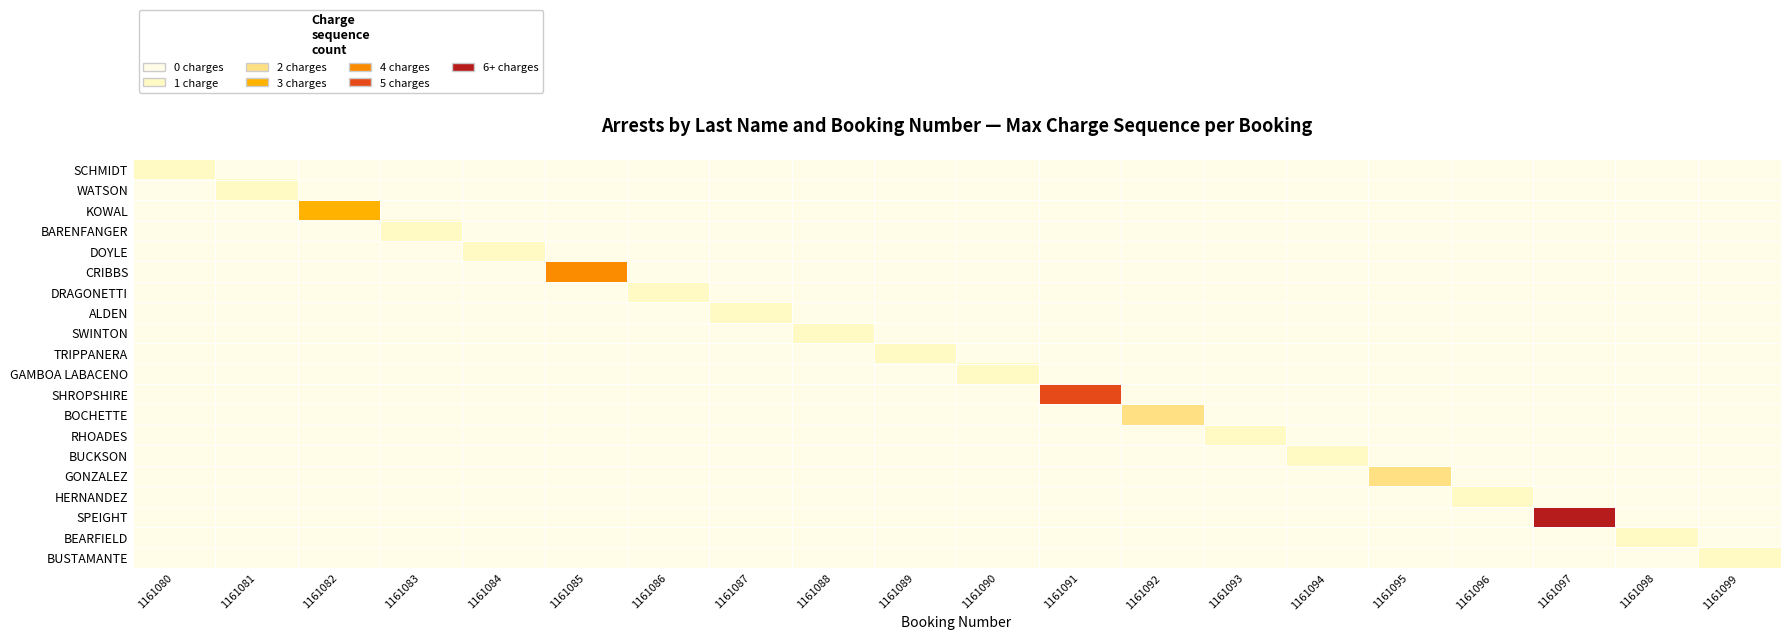

Reading left to right, list all the values displayed in this chart.

SCHMIDT: 1161080=1	1161081=0	1161082=0	1161083=0	1161084=0	1161085=0	1161086=0	1161087=0	1161088=0	1161089=0	1161090=0	1161091=0	1161092=0	1161093=0	1161094=0	1161095=0	1161096=0	1161097=0	1161098=0	1161099=0
WATSON: 1161080=0	1161081=1	1161082=0	1161083=0	1161084=0	1161085=0	1161086=0	1161087=0	1161088=0	1161089=0	1161090=0	1161091=0	1161092=0	1161093=0	1161094=0	1161095=0	1161096=0	1161097=0	1161098=0	1161099=0
KOWAL: 1161080=0	1161081=0	1161082=3	1161083=0	1161084=0	1161085=0	1161086=0	1161087=0	1161088=0	1161089=0	1161090=0	1161091=0	1161092=0	1161093=0	1161094=0	1161095=0	1161096=0	1161097=0	1161098=0	1161099=0
BARENFANGER: 1161080=0	1161081=0	1161082=0	1161083=1	1161084=0	1161085=0	1161086=0	1161087=0	1161088=0	1161089=0	1161090=0	1161091=0	1161092=0	1161093=0	1161094=0	1161095=0	1161096=0	1161097=0	1161098=0	1161099=0
DOYLE: 1161080=0	1161081=0	1161082=0	1161083=0	1161084=1	1161085=0	1161086=0	1161087=0	1161088=0	1161089=0	1161090=0	1161091=0	1161092=0	1161093=0	1161094=0	1161095=0	1161096=0	1161097=0	1161098=0	1161099=0
CRIBBS: 1161080=0	1161081=0	1161082=0	1161083=0	1161084=0	1161085=4	1161086=0	1161087=0	1161088=0	1161089=0	1161090=0	1161091=0	1161092=0	1161093=0	1161094=0	1161095=0	1161096=0	1161097=0	1161098=0	1161099=0
DRAGONETTI: 1161080=0	1161081=0	1161082=0	1161083=0	1161084=0	1161085=0	1161086=1	1161087=0	1161088=0	1161089=0	1161090=0	1161091=0	1161092=0	1161093=0	1161094=0	1161095=0	1161096=0	1161097=0	1161098=0	1161099=0
ALDEN: 1161080=0	1161081=0	1161082=0	1161083=0	1161084=0	1161085=0	1161086=0	1161087=1	1161088=0	1161089=0	1161090=0	1161091=0	1161092=0	1161093=0	1161094=0	1161095=0	1161096=0	1161097=0	1161098=0	1161099=0
SWINTON: 1161080=0	1161081=0	1161082=0	1161083=0	1161084=0	1161085=0	1161086=0	1161087=0	1161088=1	1161089=0	1161090=0	1161091=0	1161092=0	1161093=0	1161094=0	1161095=0	1161096=0	1161097=0	1161098=0	1161099=0
TRIPPANERA: 1161080=0	1161081=0	1161082=0	1161083=0	1161084=0	1161085=0	1161086=0	1161087=0	1161088=0	1161089=1	1161090=0	1161091=0	1161092=0	1161093=0	1161094=0	1161095=0	1161096=0	1161097=0	1161098=0	1161099=0
GAMBOA LABACENO: 1161080=0	1161081=0	1161082=0	1161083=0	1161084=0	1161085=0	1161086=0	1161087=0	1161088=0	1161089=0	1161090=1	1161091=0	1161092=0	1161093=0	1161094=0	1161095=0	1161096=0	1161097=0	1161098=0	1161099=0
SHROPSHIRE: 1161080=0	1161081=0	1161082=0	1161083=0	1161084=0	1161085=0	1161086=0	1161087=0	1161088=0	1161089=0	1161090=0	1161091=5	1161092=0	1161093=0	1161094=0	1161095=0	1161096=0	1161097=0	1161098=0	1161099=0
BOCHETTE: 1161080=0	1161081=0	1161082=0	1161083=0	1161084=0	1161085=0	1161086=0	1161087=0	1161088=0	1161089=0	1161090=0	1161091=0	1161092=2	1161093=0	1161094=0	1161095=0	1161096=0	1161097=0	1161098=0	1161099=0
RHOADES: 1161080=0	1161081=0	1161082=0	1161083=0	1161084=0	1161085=0	1161086=0	1161087=0	1161088=0	1161089=0	1161090=0	1161091=0	1161092=0	1161093=1	1161094=0	1161095=0	1161096=0	1161097=0	1161098=0	1161099=0
BUCKSON: 1161080=0	1161081=0	1161082=0	1161083=0	1161084=0	1161085=0	1161086=0	1161087=0	1161088=0	1161089=0	1161090=0	1161091=0	1161092=0	1161093=0	1161094=1	1161095=0	1161096=0	1161097=0	1161098=0	1161099=0
GONZALEZ: 1161080=0	1161081=0	1161082=0	1161083=0	1161084=0	1161085=0	1161086=0	1161087=0	1161088=0	1161089=0	1161090=0	1161091=0	1161092=0	1161093=0	1161094=0	1161095=2	1161096=0	1161097=0	1161098=0	1161099=0
HERNANDEZ: 1161080=0	1161081=0	1161082=0	1161083=0	1161084=0	1161085=0	1161086=0	1161087=0	1161088=0	1161089=0	1161090=0	1161091=0	1161092=0	1161093=0	1161094=0	1161095=0	1161096=1	1161097=0	1161098=0	1161099=0
SPEIGHT: 1161080=0	1161081=0	1161082=0	1161083=0	1161084=0	1161085=0	1161086=0	1161087=0	1161088=0	1161089=0	1161090=0	1161091=0	1161092=0	1161093=0	1161094=0	1161095=0	1161096=0	1161097=6	1161098=0	1161099=0
BEARFIELD: 1161080=0	1161081=0	1161082=0	1161083=0	1161084=0	1161085=0	1161086=0	1161087=0	1161088=0	1161089=0	1161090=0	1161091=0	1161092=0	1161093=0	1161094=0	1161095=0	1161096=0	1161097=0	1161098=1	1161099=0
BUSTAMANTE: 1161080=0	1161081=0	1161082=0	1161083=0	1161084=0	1161085=0	1161086=0	1161087=0	1161088=0	1161089=0	1161090=0	1161091=0	1161092=0	1161093=0	1161094=0	1161095=0	1161096=0	1161097=0	1161098=0	1161099=1